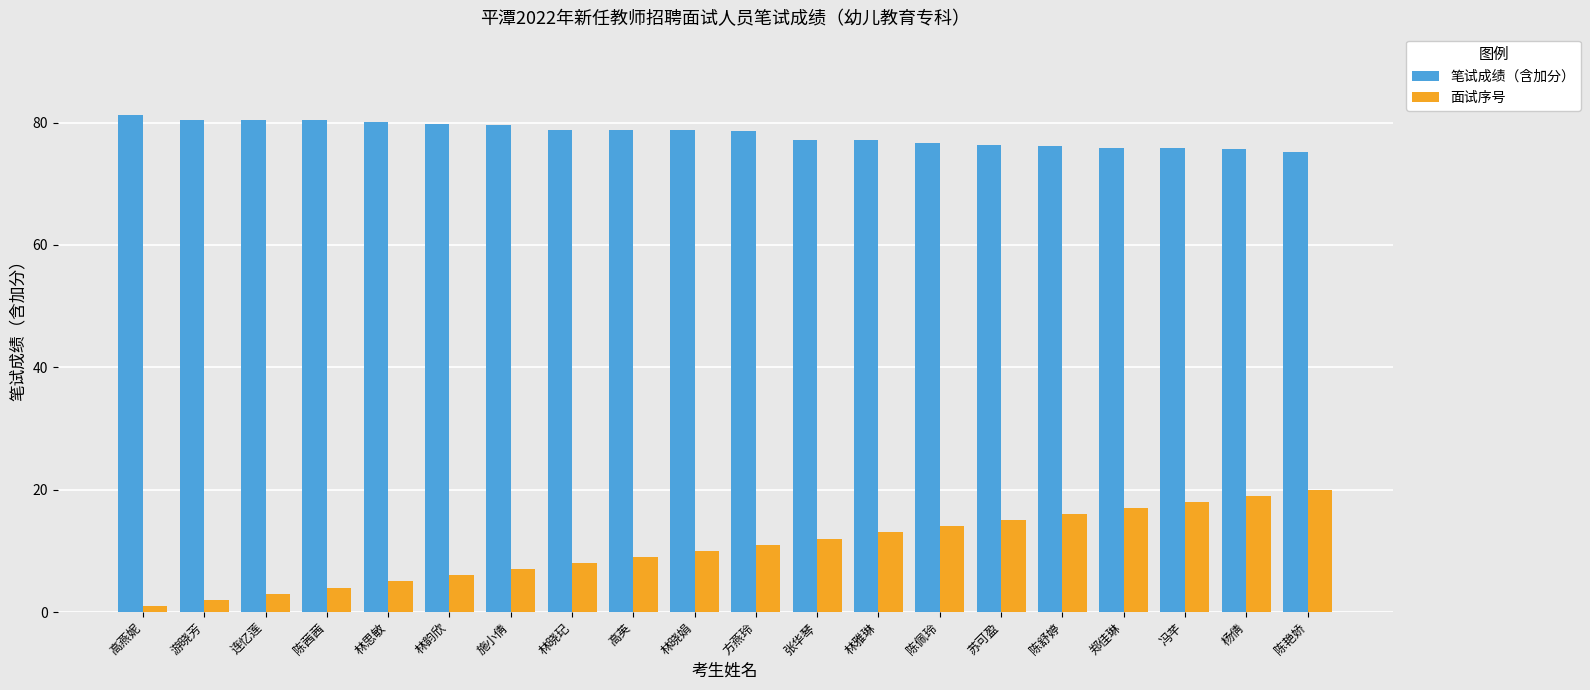

Is the value of 面试序号 at 陈舒婷 greater than the value of 笔试成绩（含加分） at 林雅琳?

No